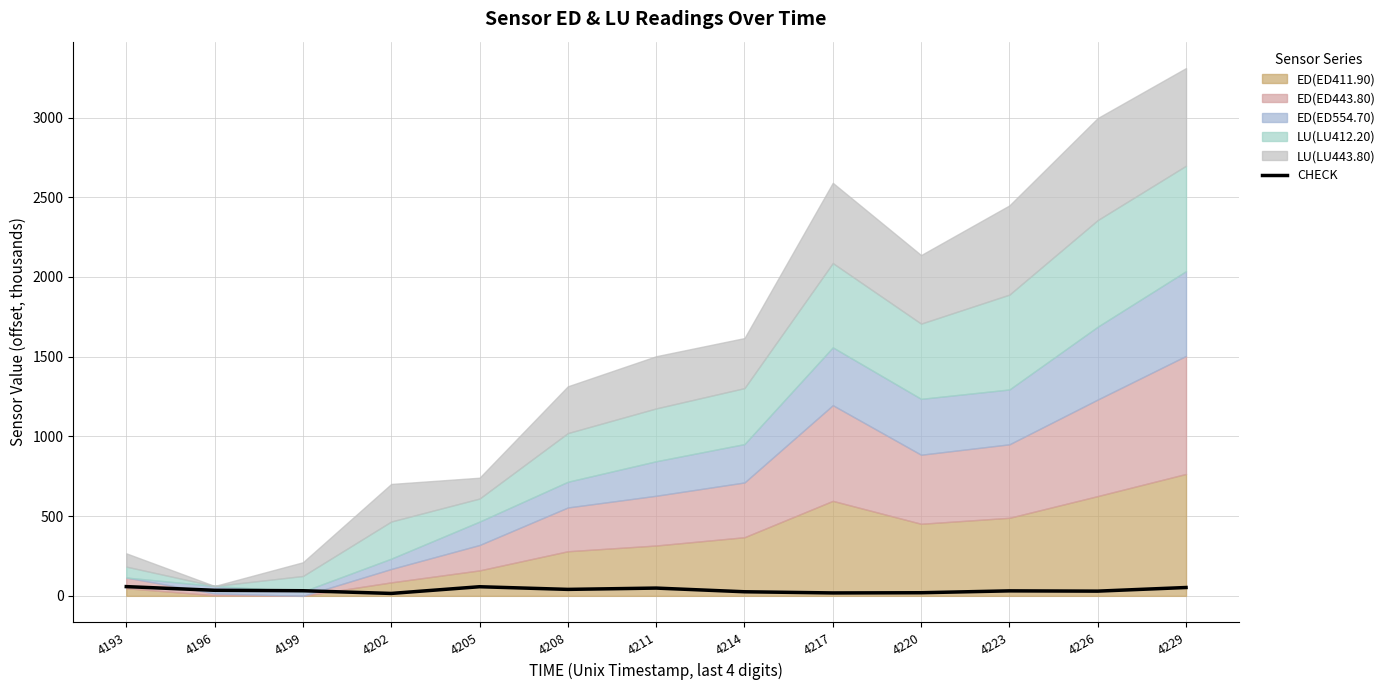

Reading left to right, extract all data points from this chart.

4193=58.0	4196=34.8	4199=32.1	4202=15.2	4205=57.2	4208=40.6	4211=48.8	4214=25.7	4217=18.3	4220=19.6	4223=31.3	4226=29.6	4229=52.4